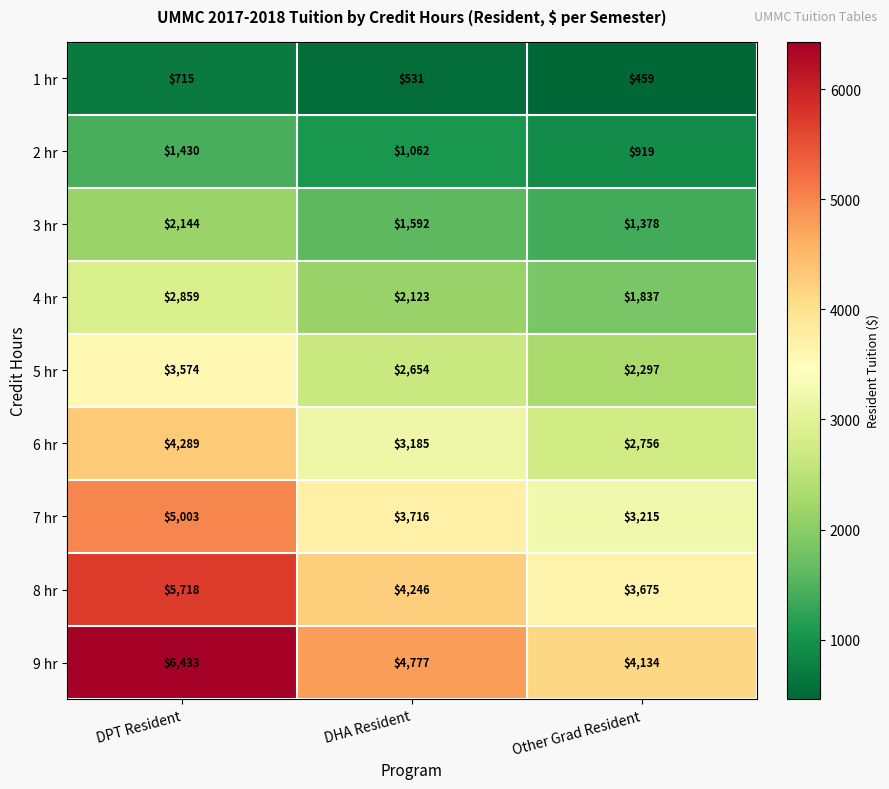

At which label does 5 hr first exceed 2654?

DPT Resident